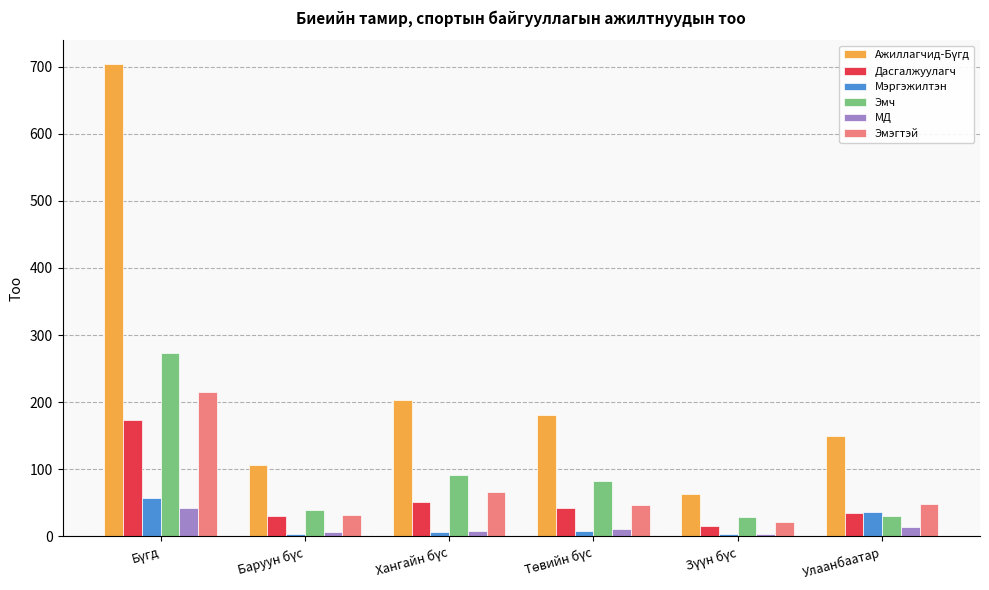

What is the value of the Эмэгтэй bar at the 1st from the left?

215